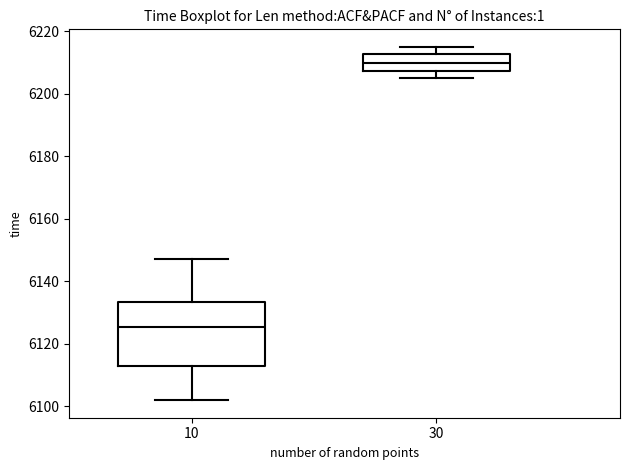

Reading left to right, read every box against the y-axis: the position of its median line, the range the box covers, and the ends of its whiskers. The values are not printed on the chart, so give them approximately, as read against the axis.

10: median 6126, box 6112 to 6134, whiskers 6102 to 6148
30: median 6210, box 6208 to 6212, whiskers 6206 to 6216